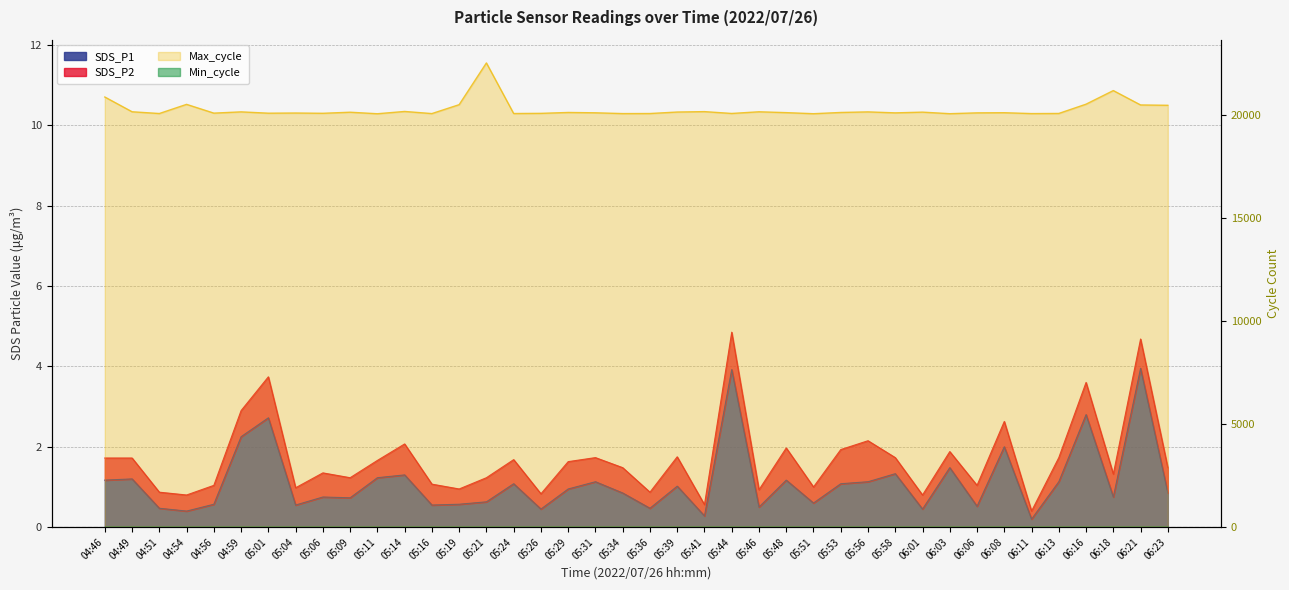

True or false: SDS_P1 has more than 0 interior local peaks.

True